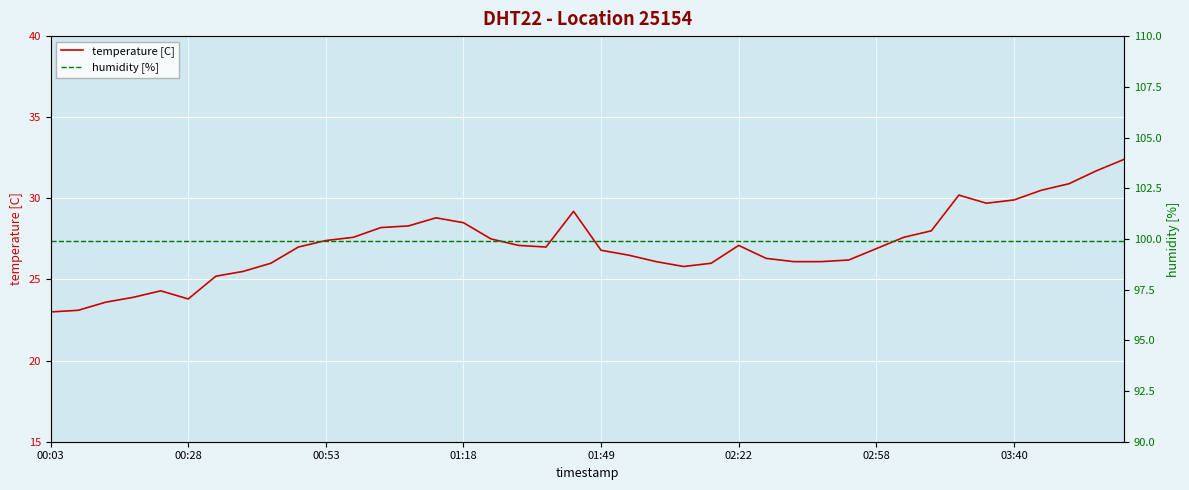

What is the lowest value of the temperature [C] series?

23.0